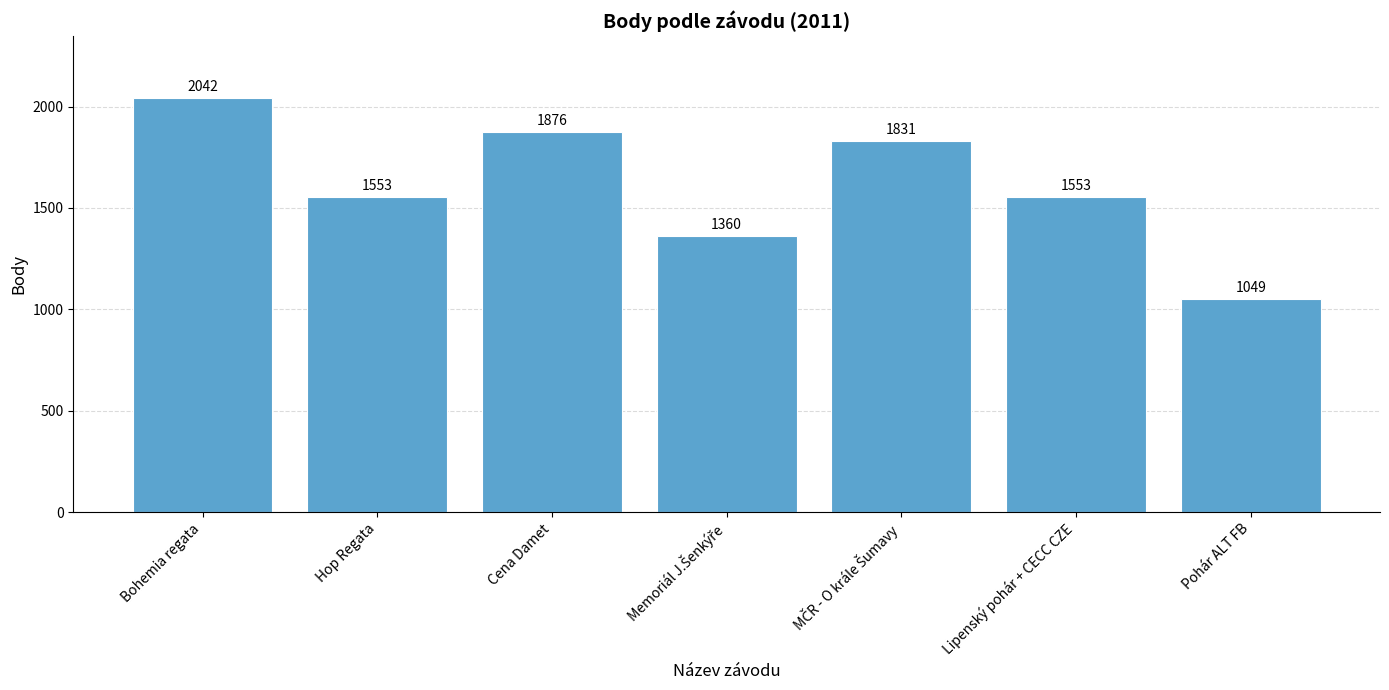

How many values are below 1553?

2